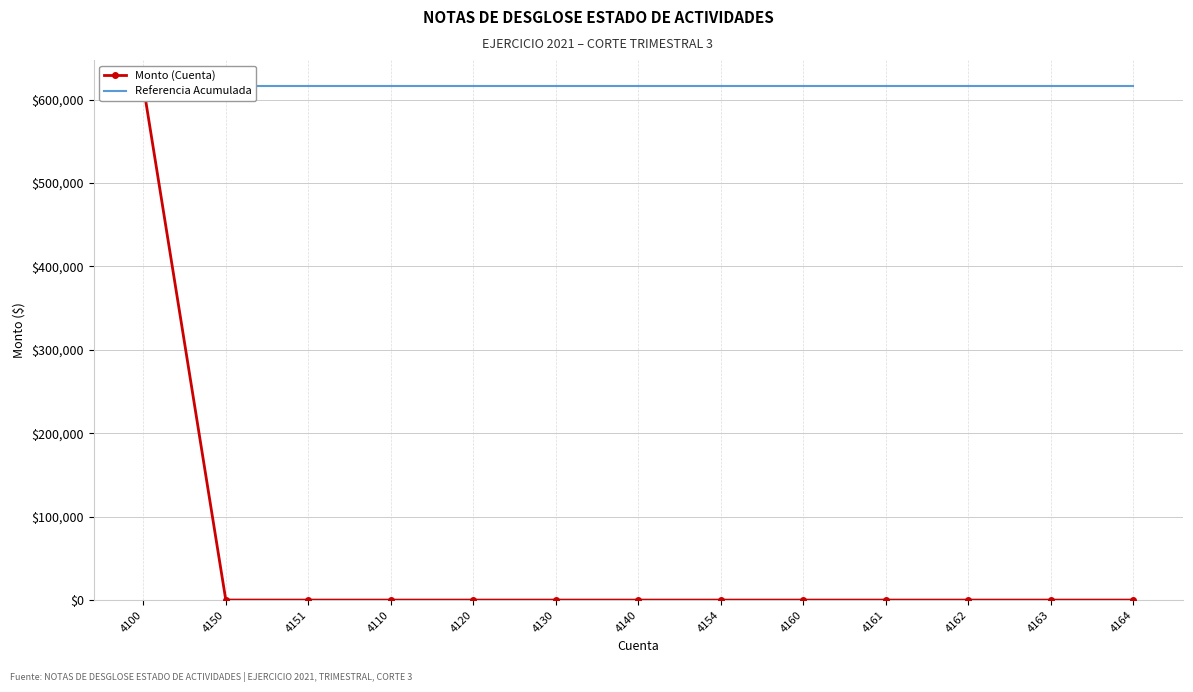

What is the difference between the second highest and minimum values in the Monto (Cuenta) series?

48.9